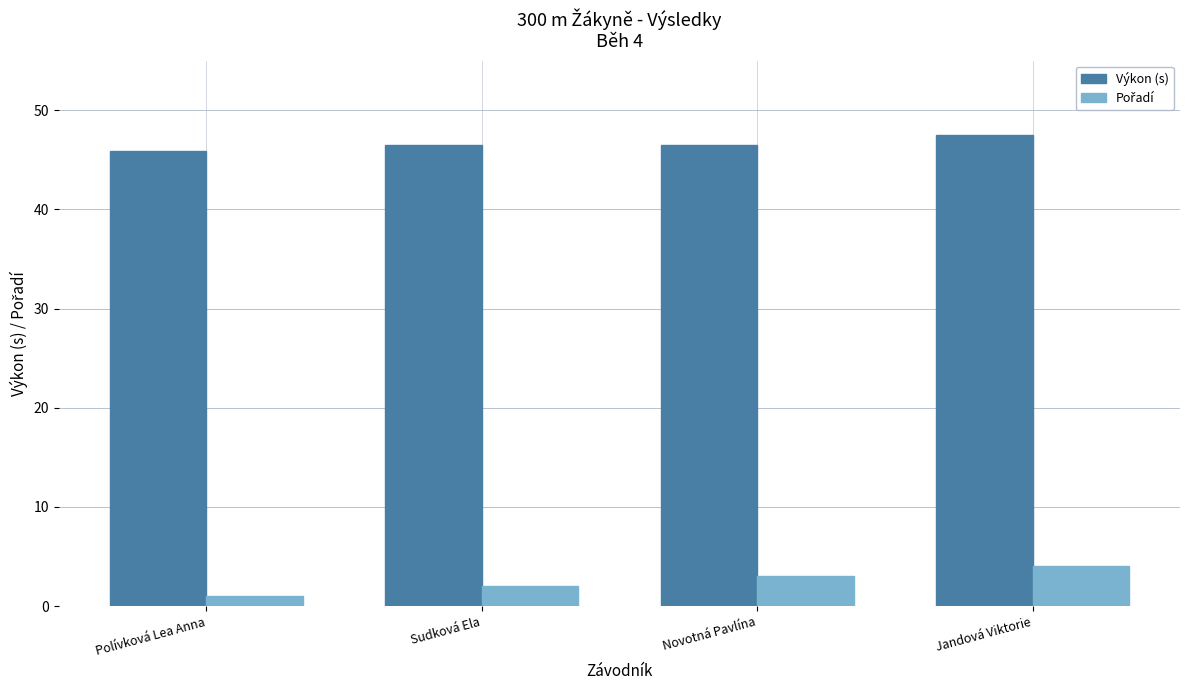

What is the difference between the maximum and minimum values in the Výkon (s) series?

1.6